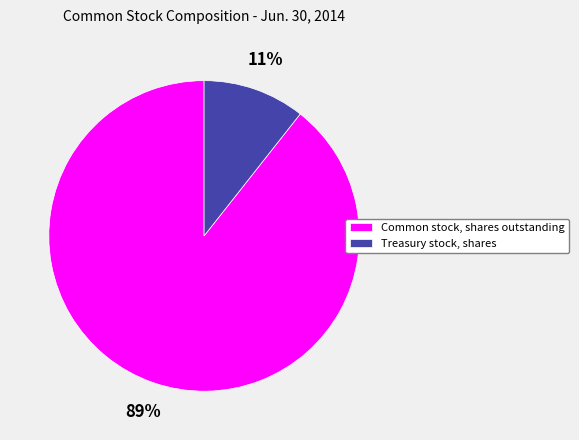

Which category has the smallest portion of the pie?

Treasury stock, shares